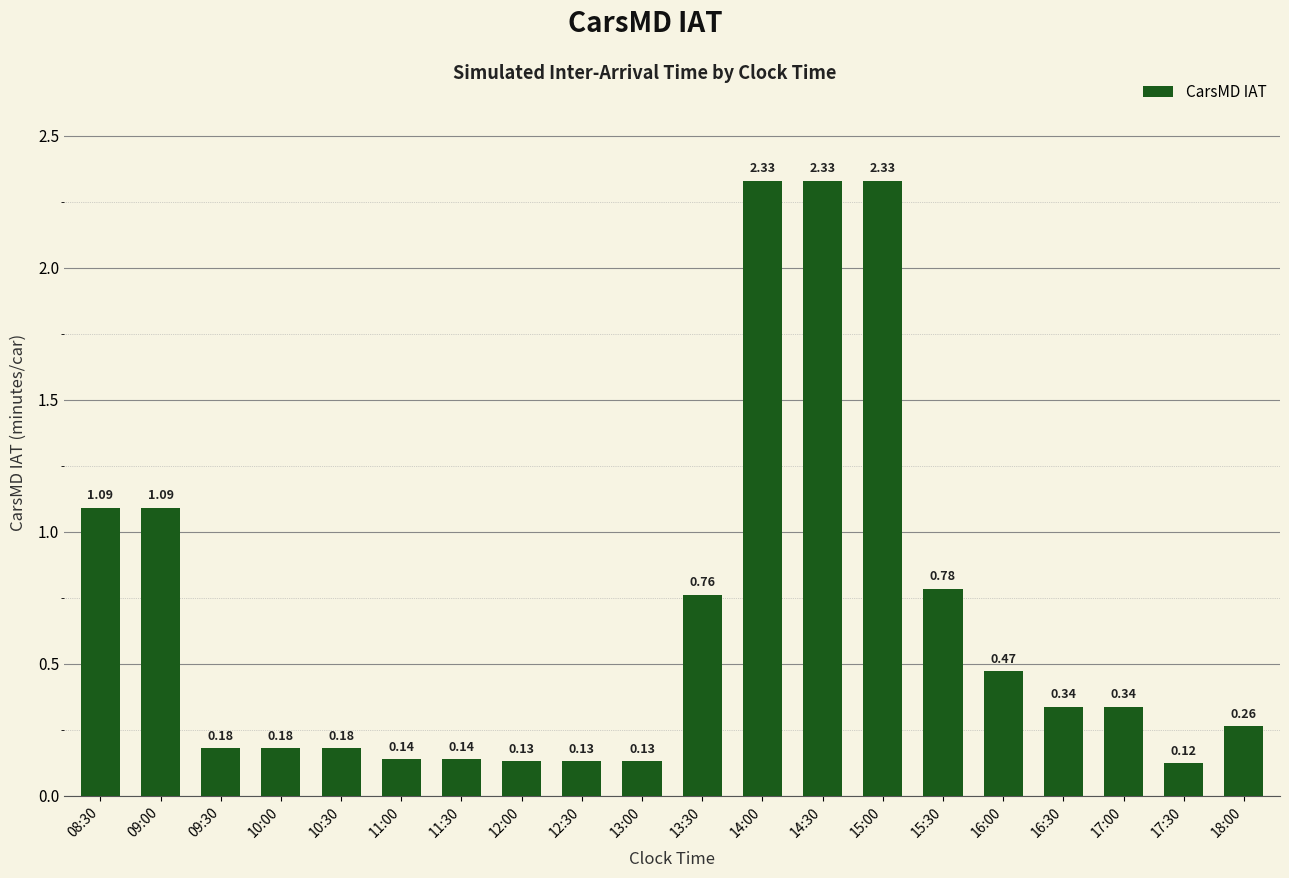

What is the change in value from 11:30 to 14:30?

+2.2